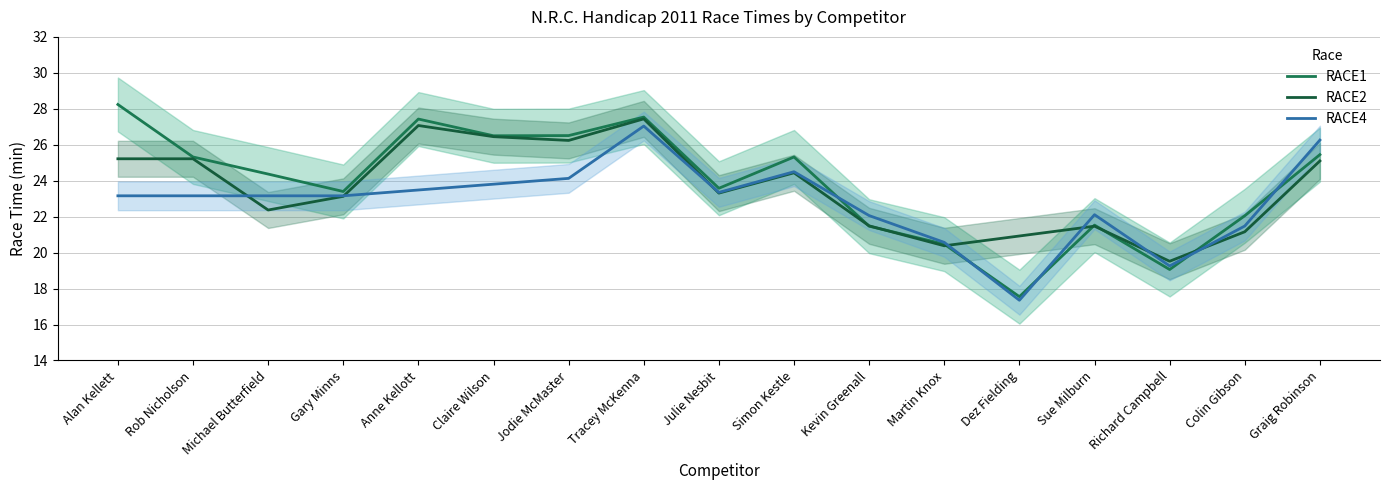

Which has a higher value, Jodie McMaster or Gary Minns?

Jodie McMaster